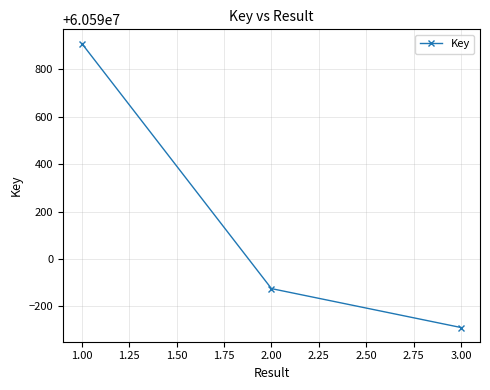

List the labels in order of value, smallest first.

3.00, 2.00, 1.00